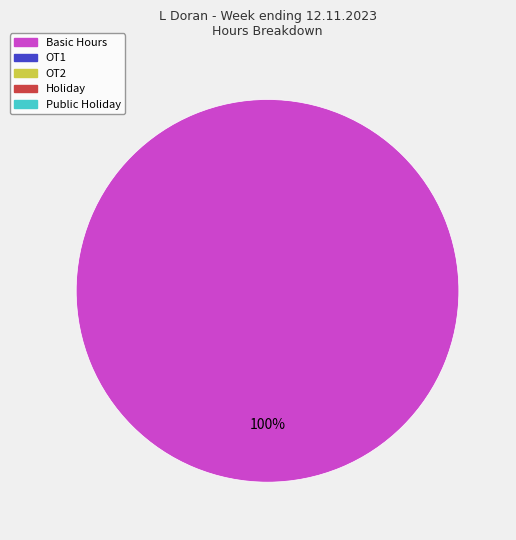

Does any single category account for the majority?

Yes